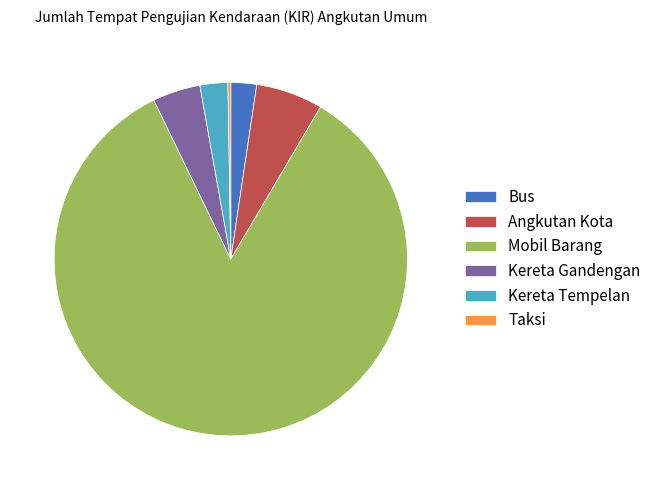

Approximately how many times larger is the value at Kereta Gandengan compared to Bus?

1.9